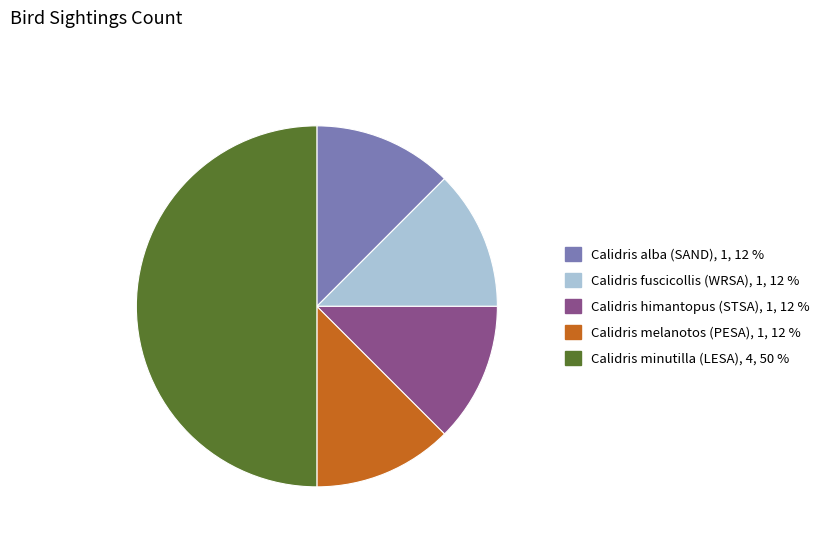

Is Calidris himantopus (STSA) the majority of the pie?

No